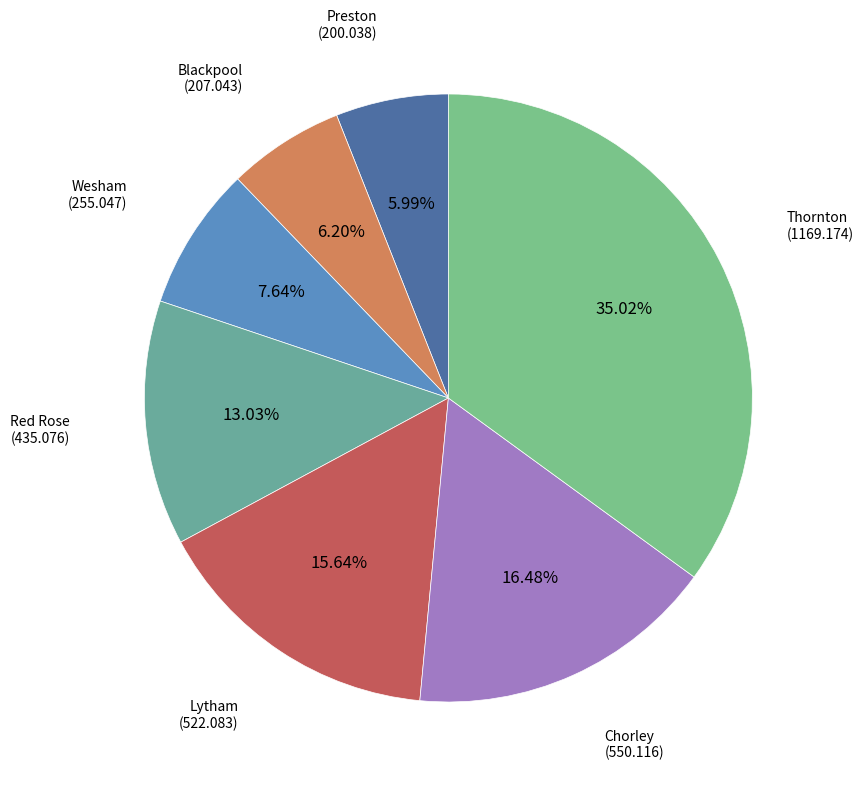

To the nearest percent, what is the difference between the Blackpool and Wesham slice percentages?

1%